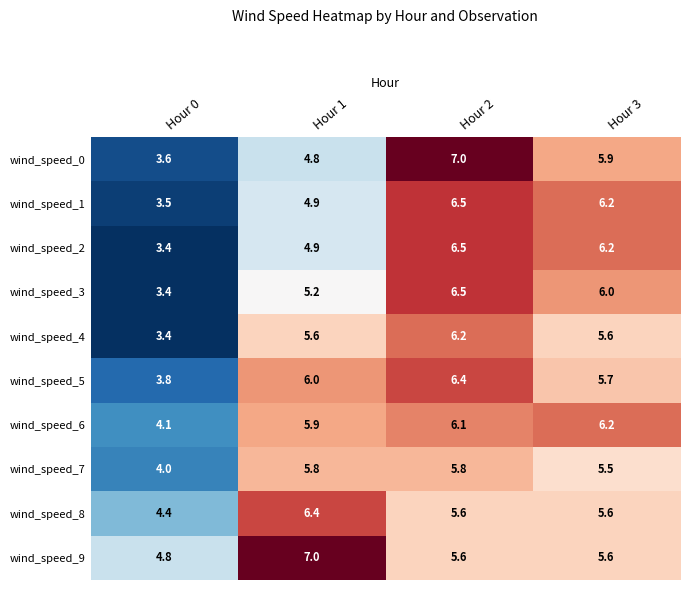

True or false: wind_speed_3 has a value of 7.3 at Hour 1.

False